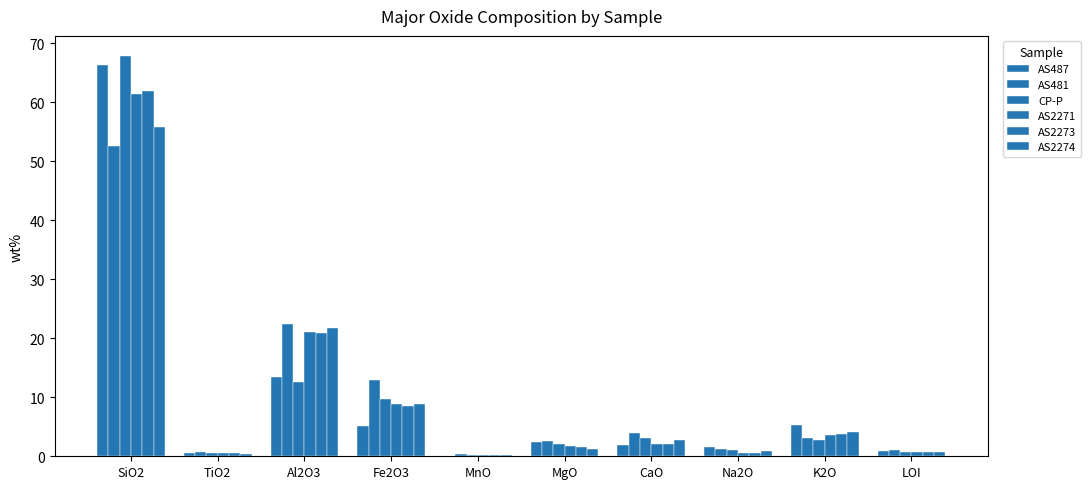

How many categories are shown in the chart?

10